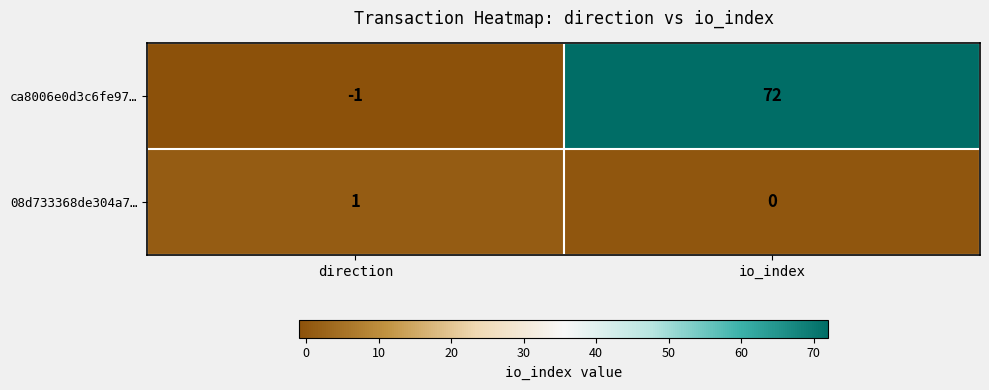

At how many categories does at least one series exceed 9?

1